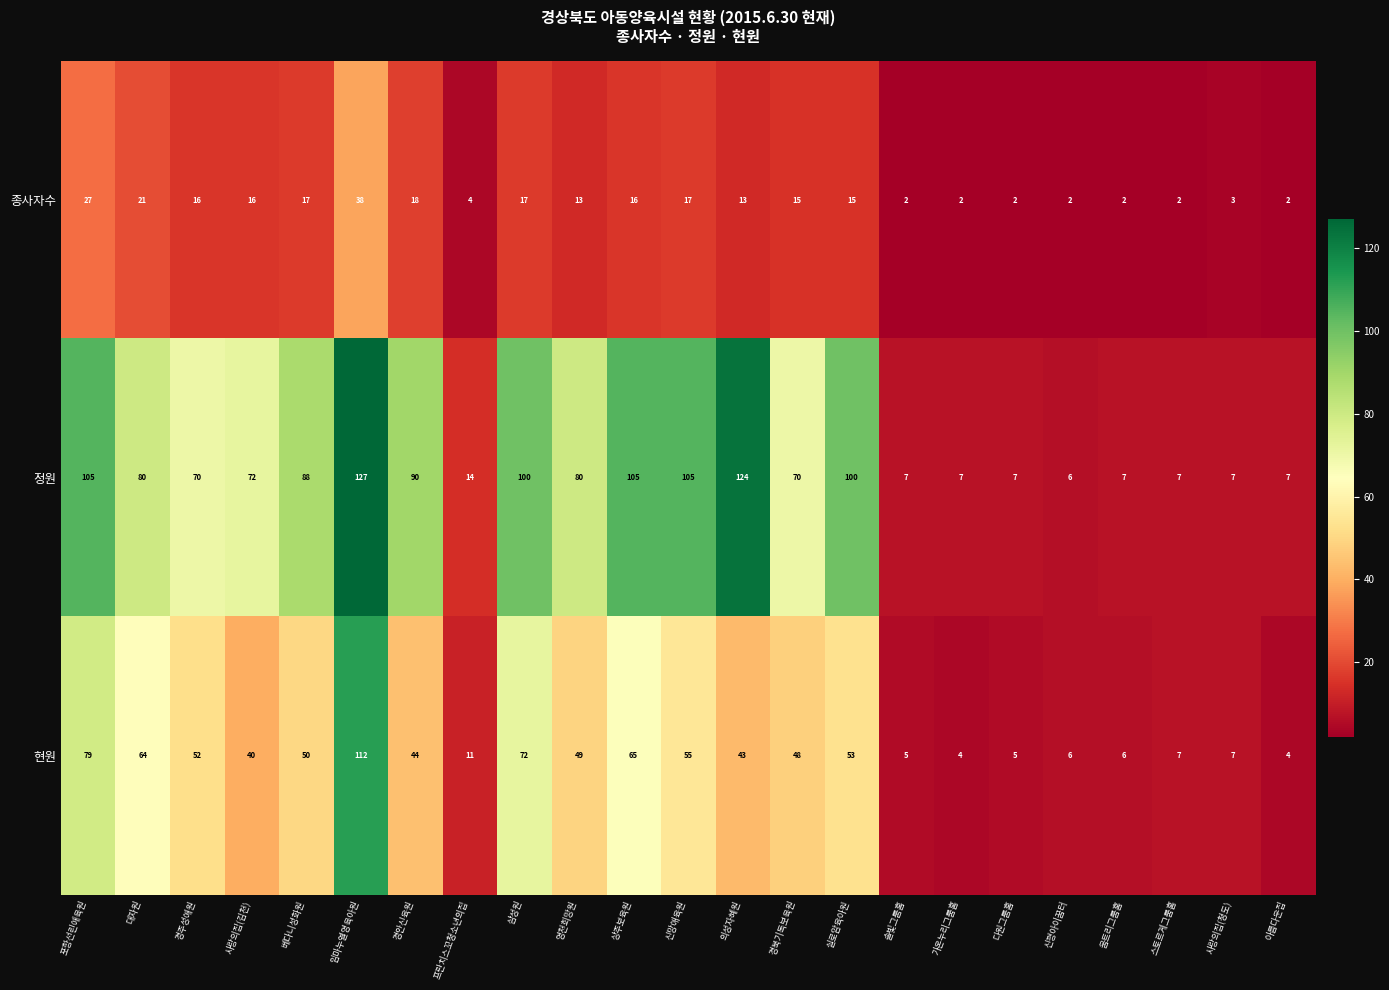

At which category is the sum across all series the highest?

임마누엘영육아원